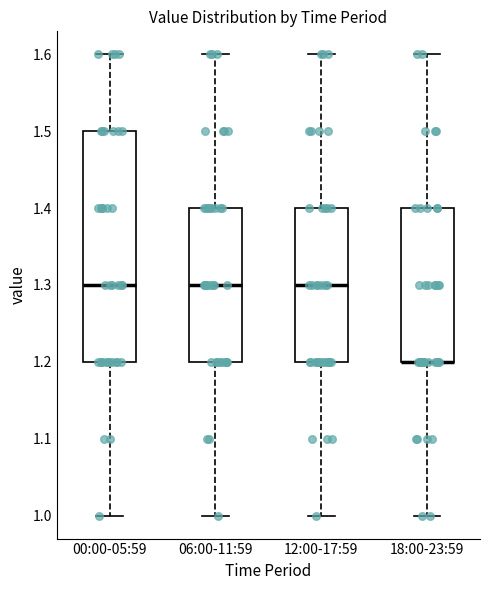

Where is the upper edge of the box for 06:00-11:59 on the y-axis? The values are not printed on the chart, so give them approximately, as read against the axis.

1.4